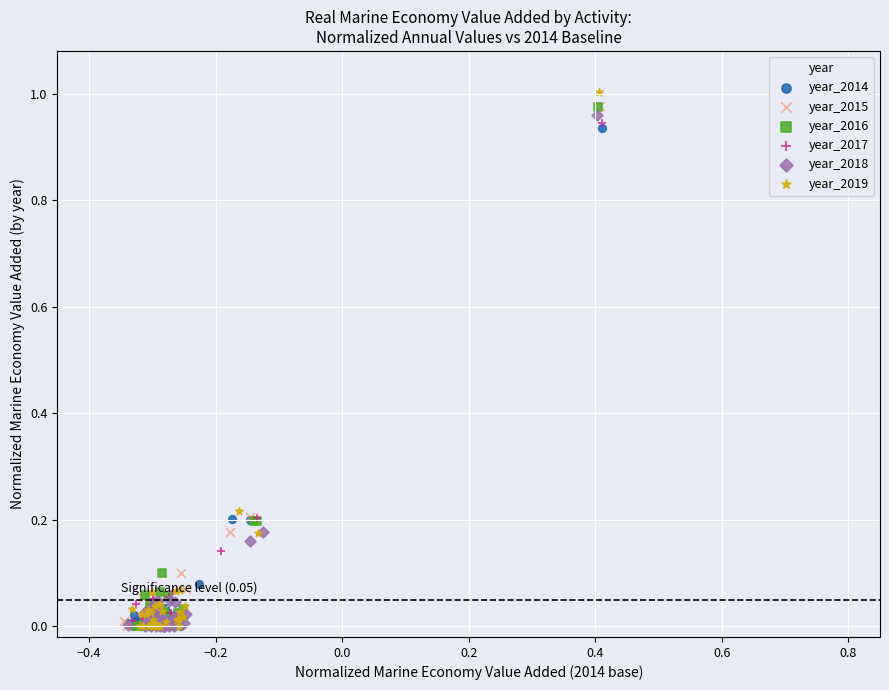

Which series has the widest spread of Y values?

year_2019